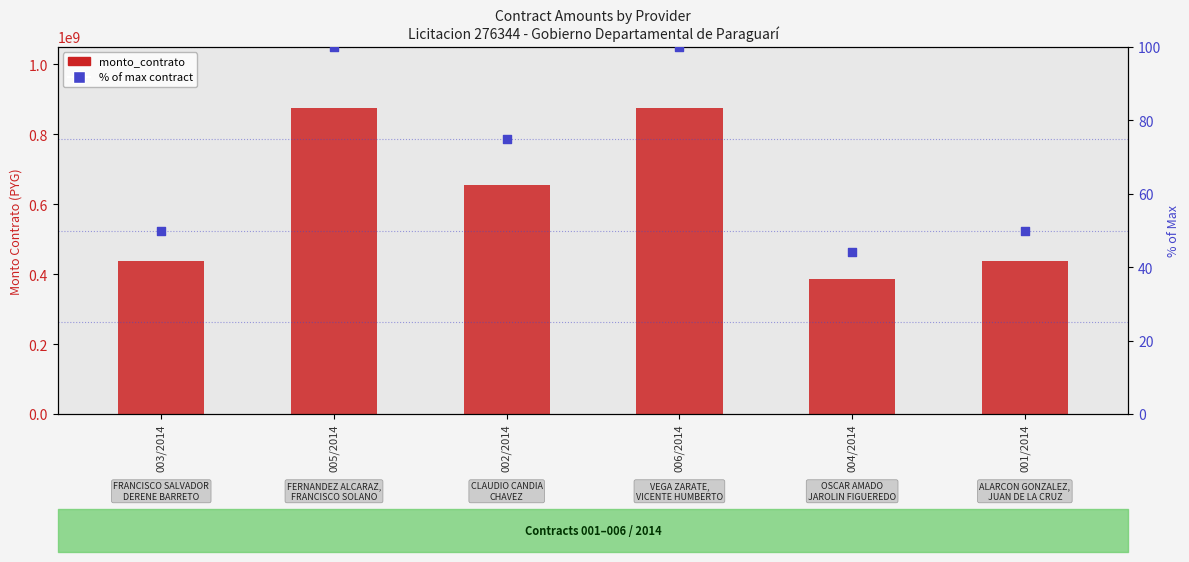

Which series has the largest Y range (max minus min)?

monto_contrato